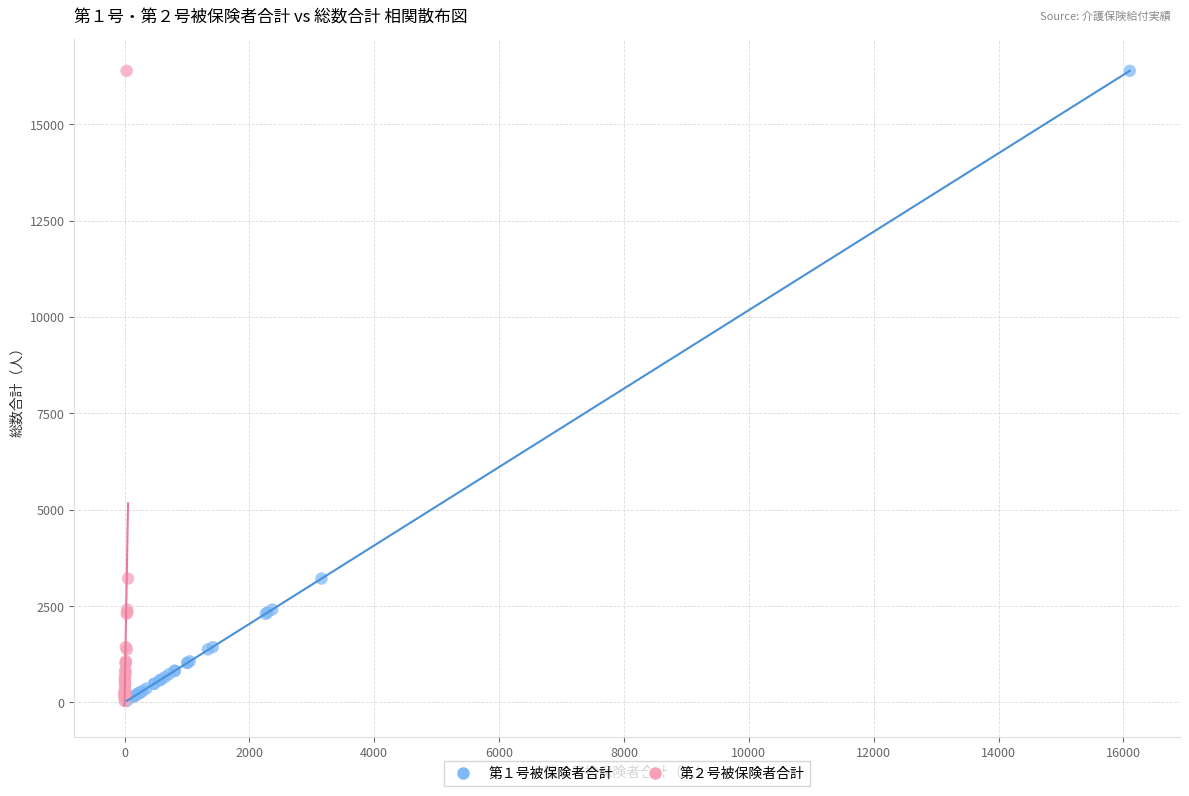

What are all the series names shown in the legend?

第１号被保険者合計, 第２号被保険者合計